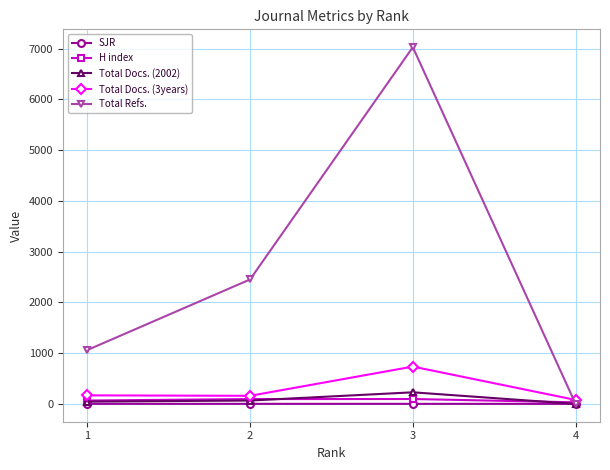

What is the difference between the highest and lowest values at 2?

2451.1